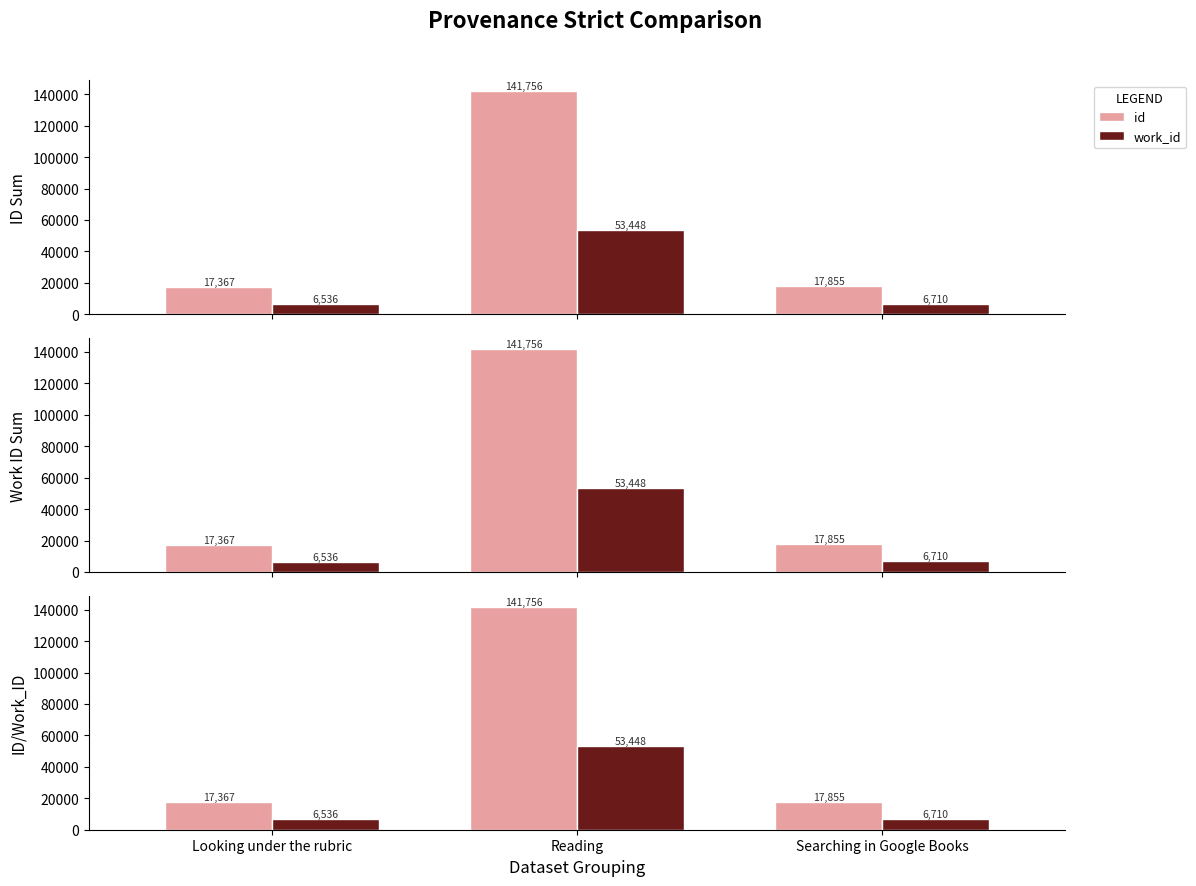

How many data points in id are above 17855?

1